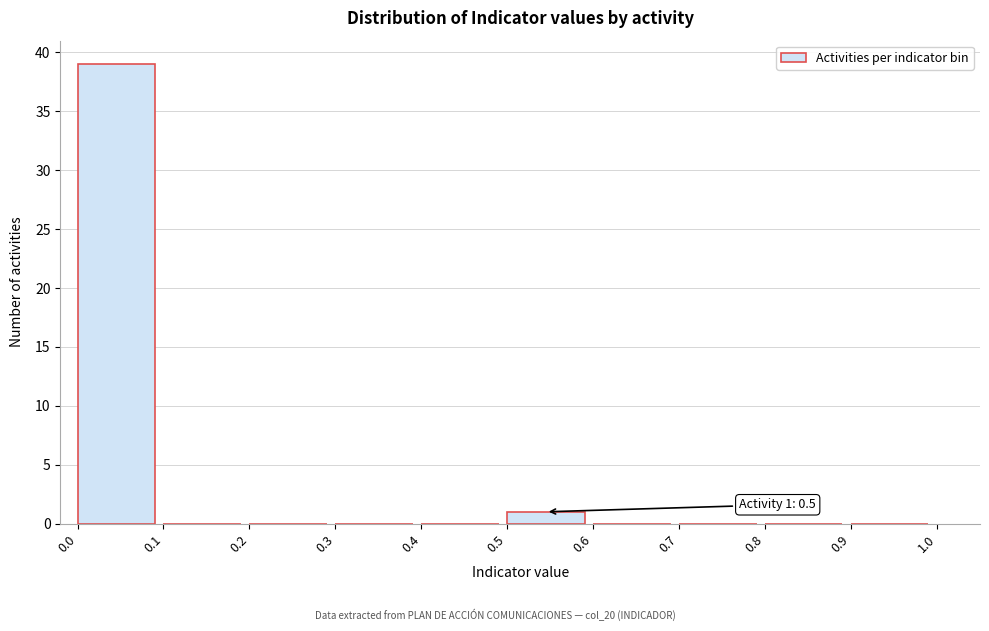

Which range on the x-axis has the tallest bar?

0.0 to 0.1